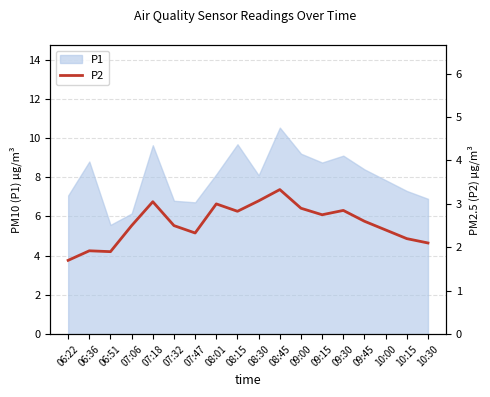

The chart shows a value of 1.9 at 06:51. True or false?

True